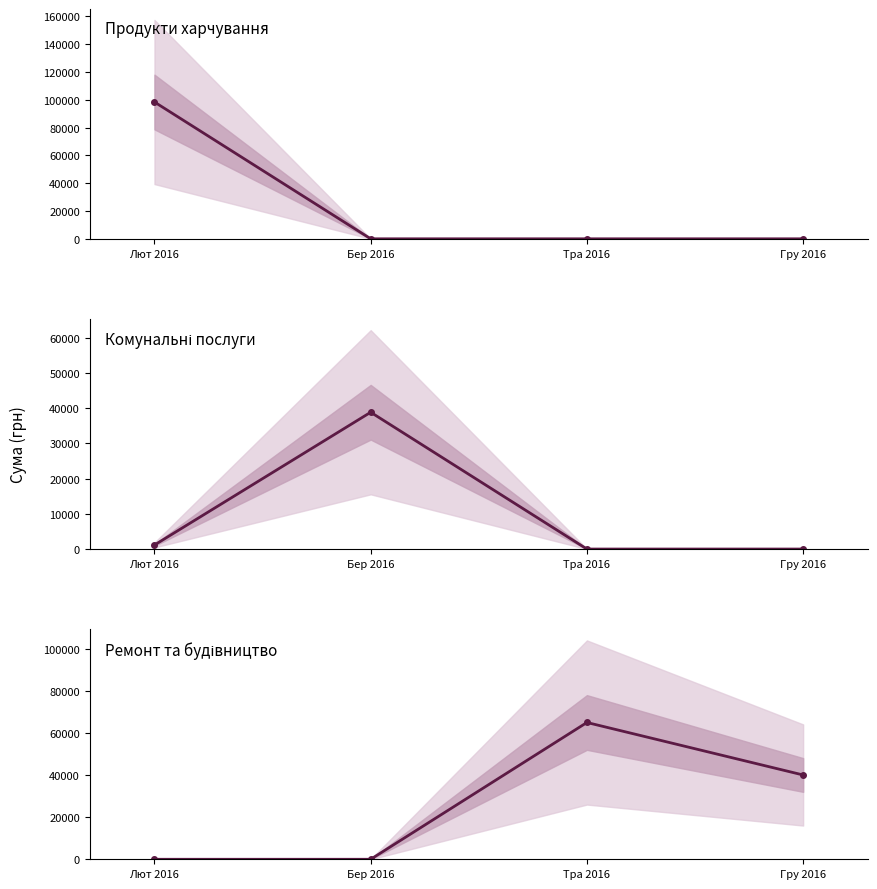

Rank the series by their maximum value, from lowest to highest.

Комунальні послуги, Ремонт та будівництво, Продукти харчування